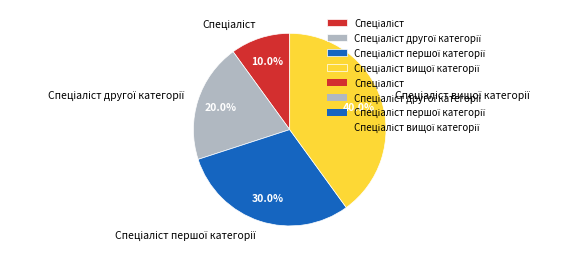

Does any single category account for the majority?

No